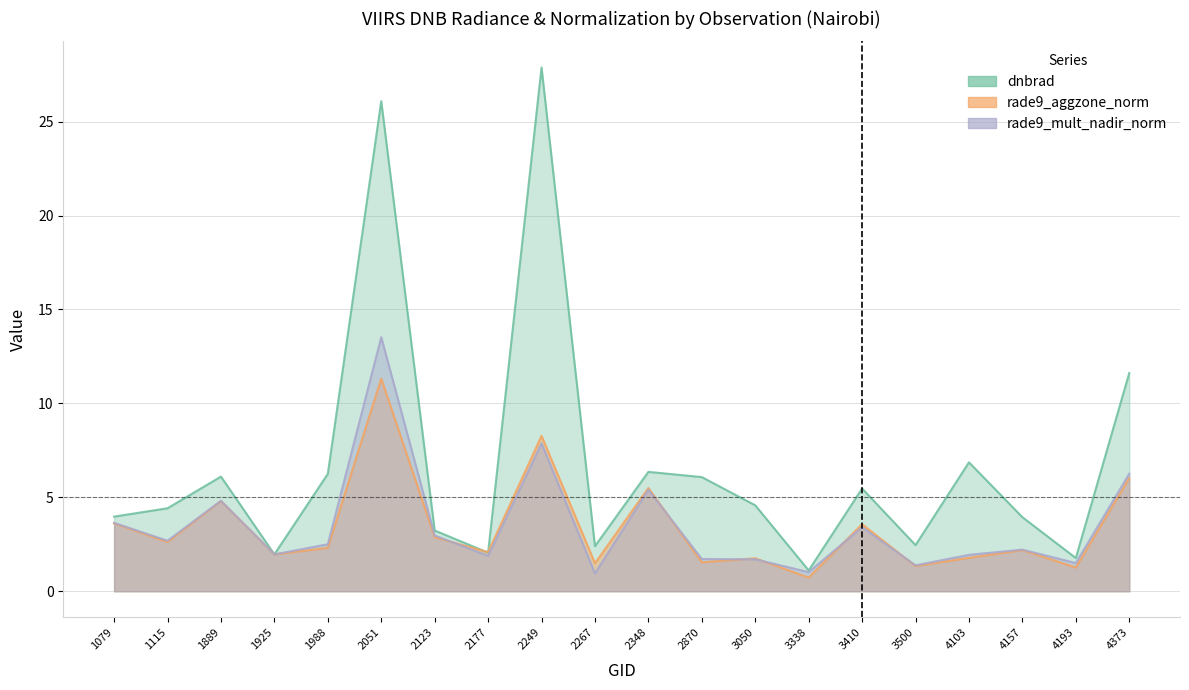

At 4103, list the series in order from largest to smallest.

dnbrad, rade9_mult_nadir_norm, rade9_aggzone_norm